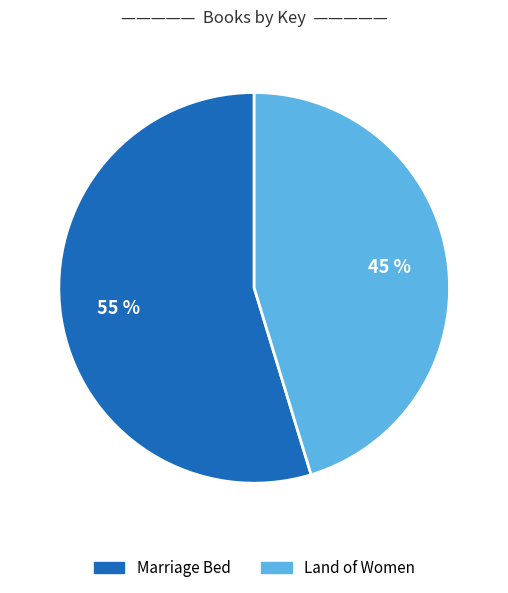

Approximately how many times larger is the value at Marriage Bed compared to Land of Women?

1.2